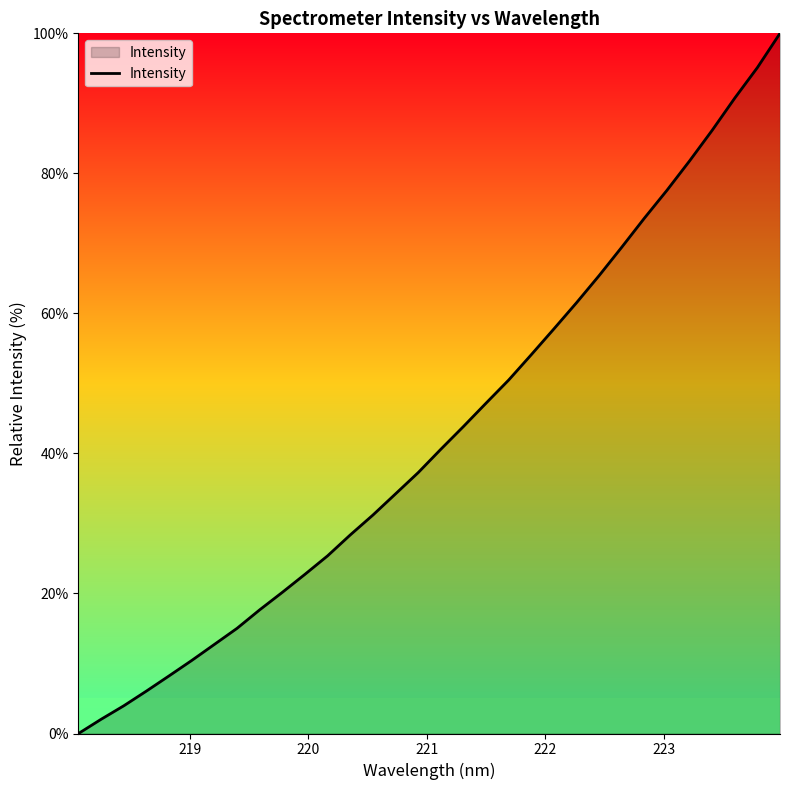

What is the greatest value displayed?

100.0